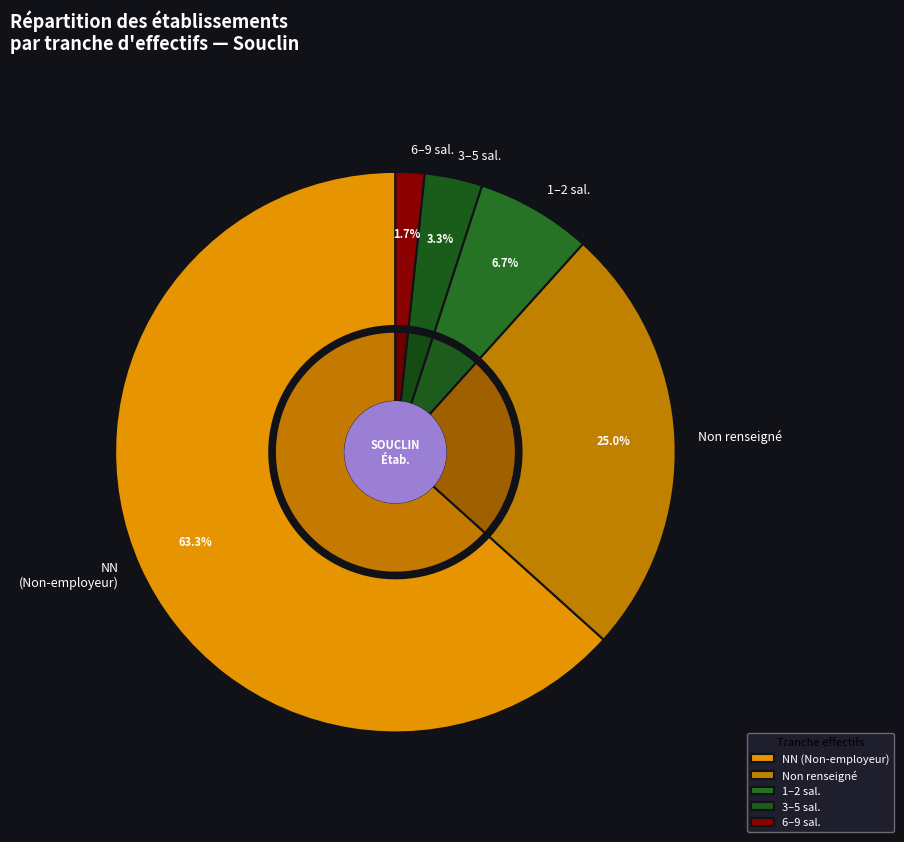

Is there any slice that represents more than half of the pie?

Yes